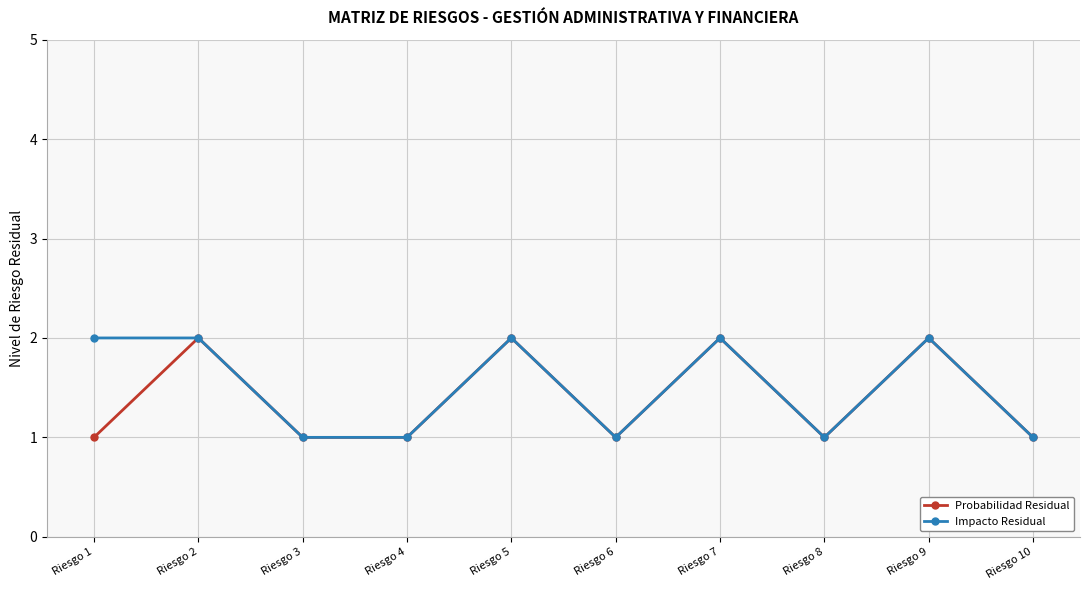

True or false: Impacto Residual has more than 0 interior local peaks.

True